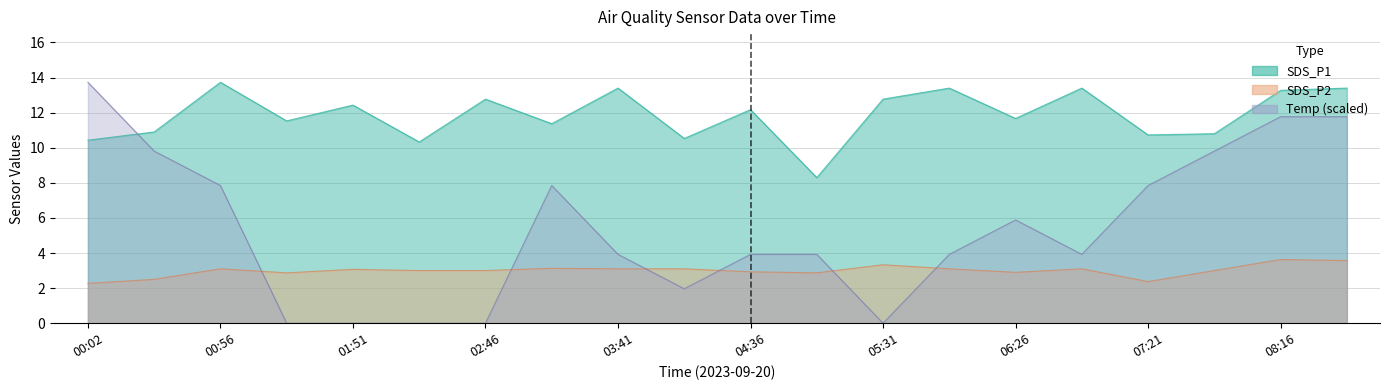

What position from the right is 03:41?

12